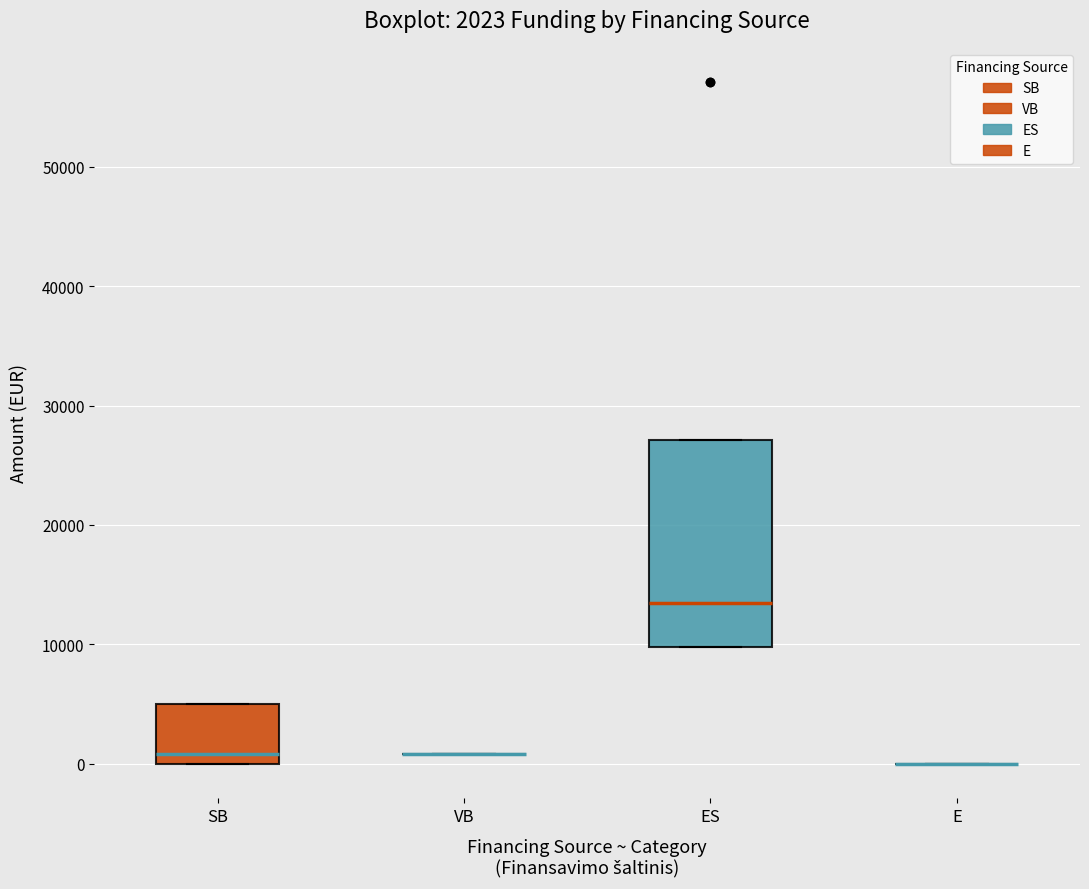

Which box is the tallest, from its lower edge to its upper edge?

ES